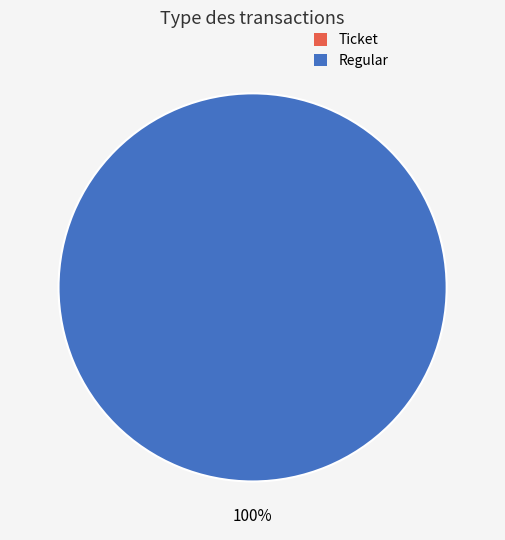

Rank the categories by value from lowest to highest.

Ticket, Regular